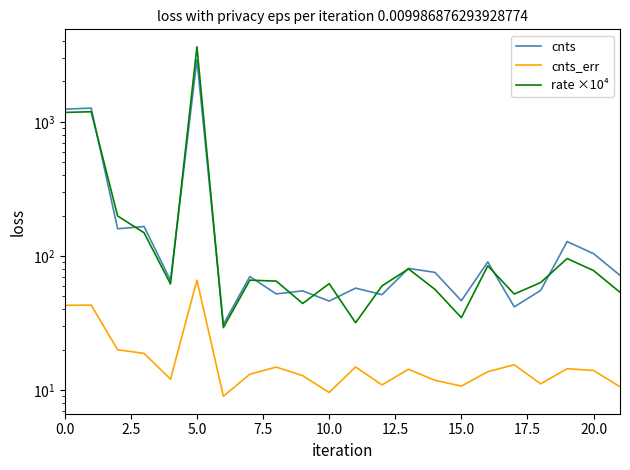

What is the total value across all series at 14?

143.7